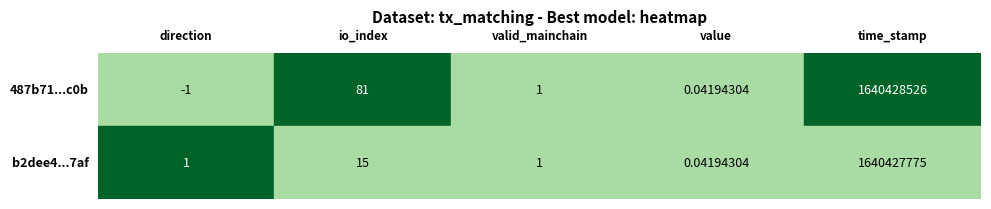

Between 4 and 3, which is larger?

4